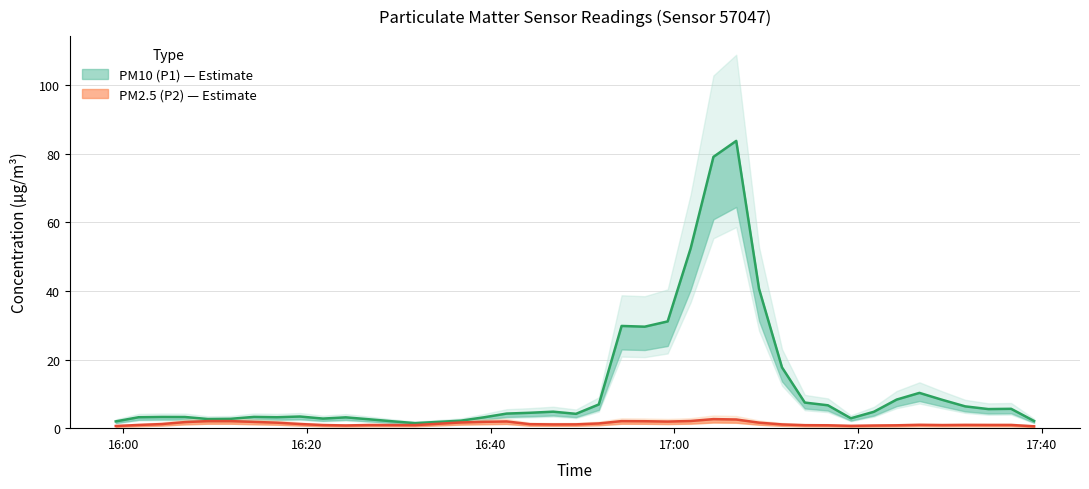

List the labels in order of PM2.5 (P2) value, smallest first.

30, 32, 1, 14, 36, 39, 11, 13, 9, 10, 31, 2, 28, 33, 38, 23, 34, 35, 17, 8, 18, 20, 29, 19, 37, 12, 0, 27, 16, 24, 7, 5, 21, 3, 6, 4, 26, 22, 15, 25